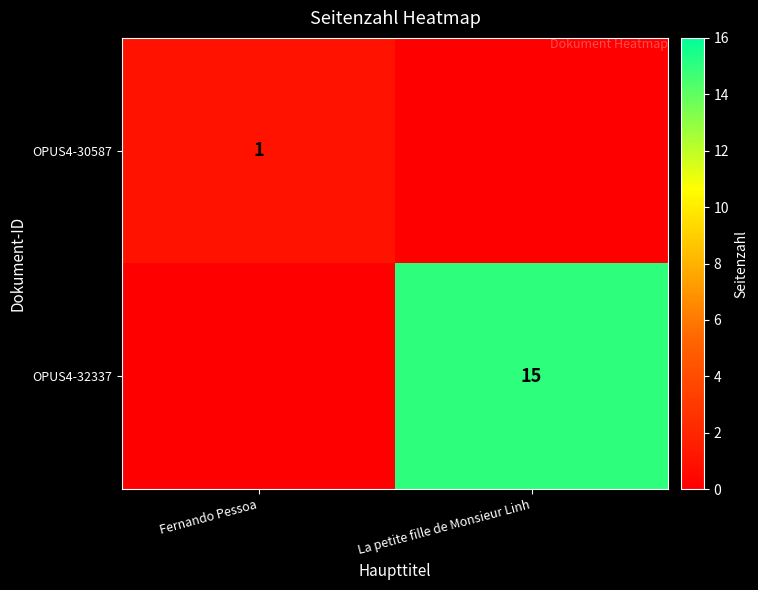

The value of OPUS4-30587 at Fernando Pessoa is 1. True or false?

True